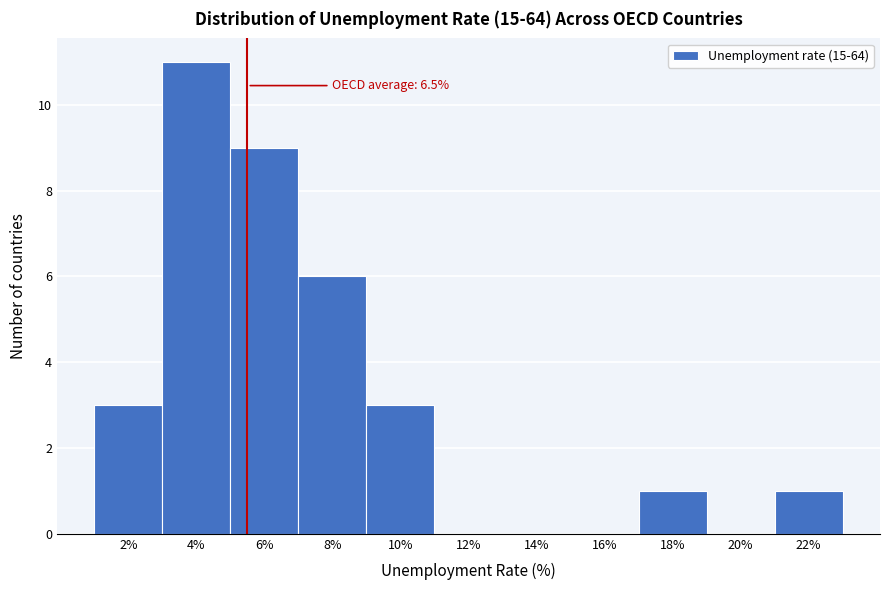

Reading left to right, list all the values displayed in this chart.

2%=3	4%=11	6%=9	8%=6	10%=3	12%=0	14%=0	16%=0	18%=1	20%=0	22%=1